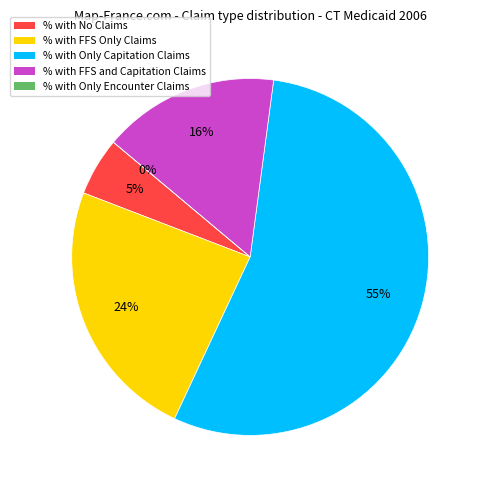

Does % with FFS Only Claims account for over 50% of the chart?

No